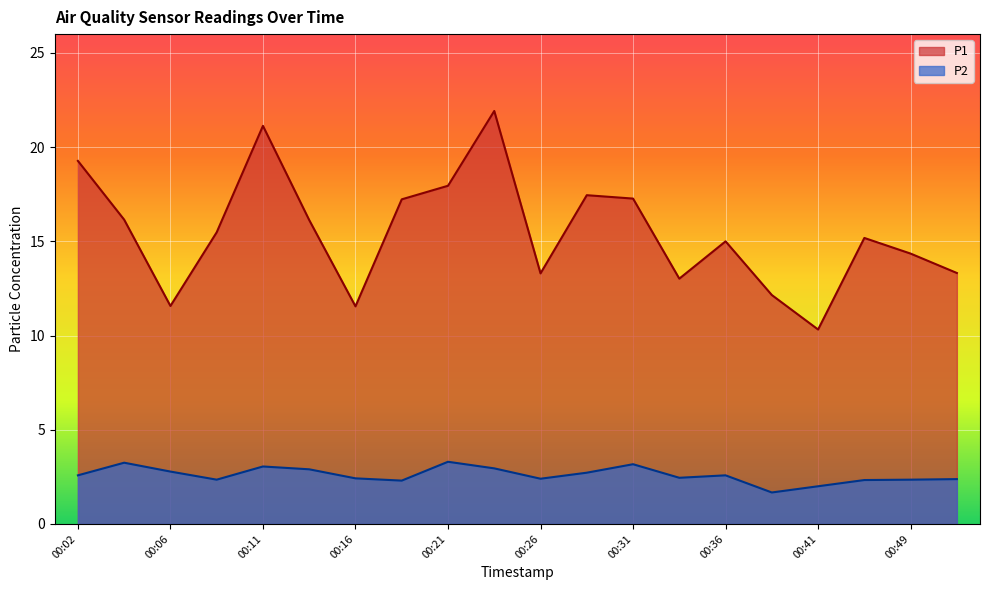

Is the value of P2 at 00:19 greater than the value of P1 at 00:16?

No